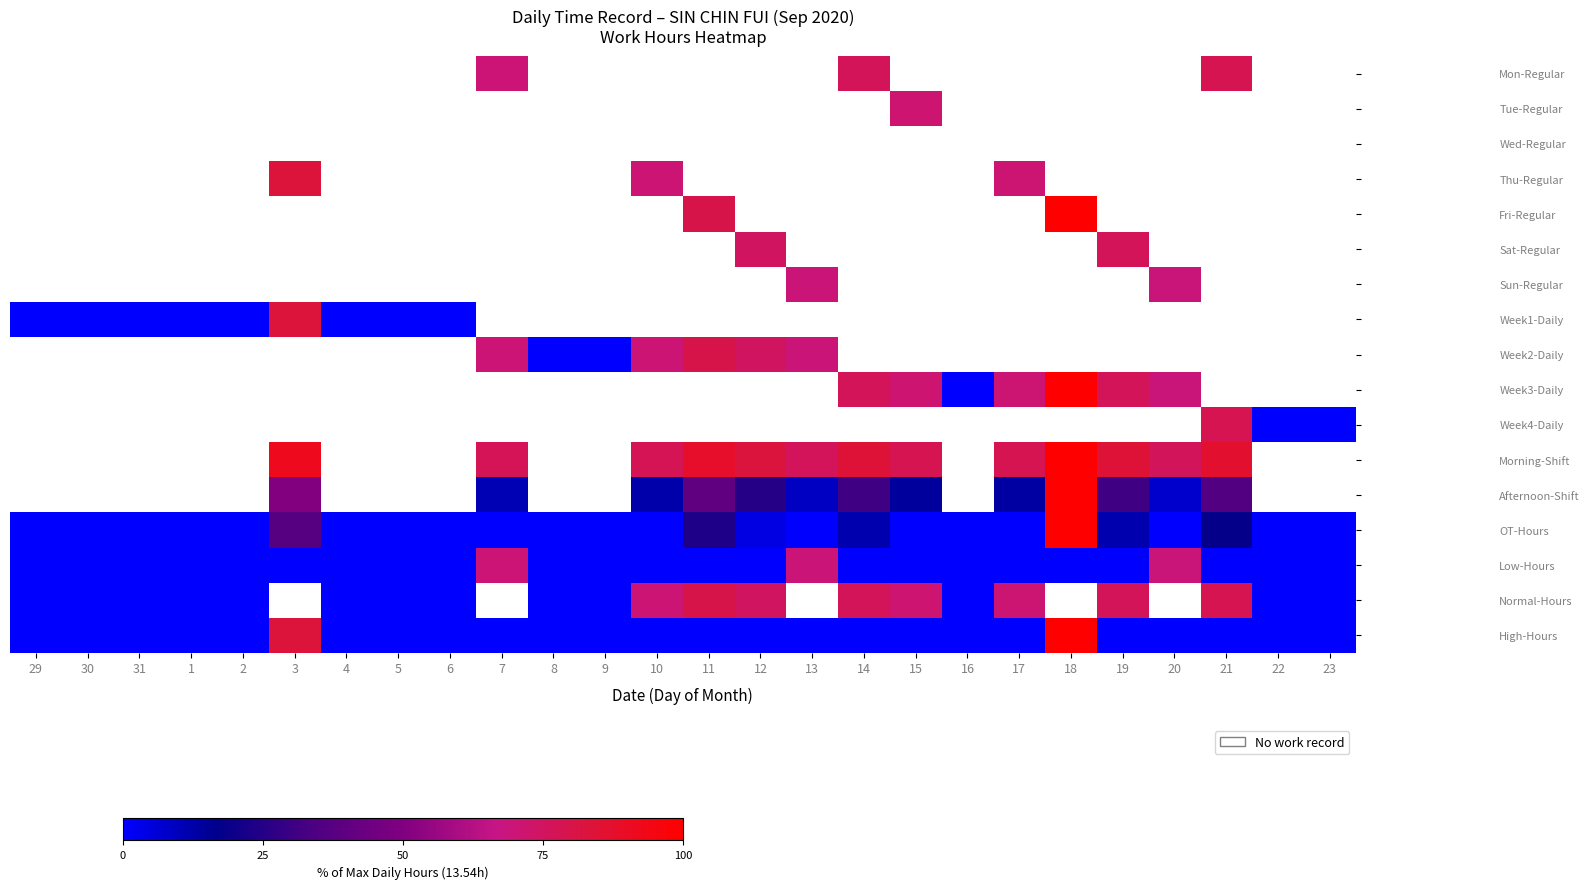

Which series has the widest spread of values?

High-Hours